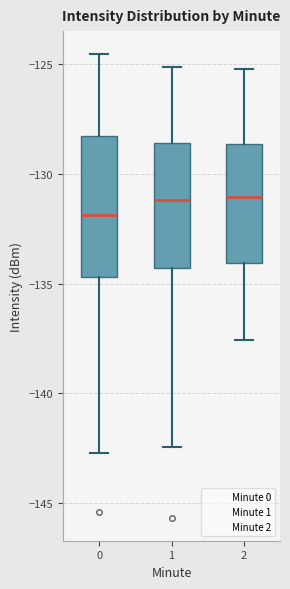

Reading left to right, transcribe this box plot: for each box, give where its median line is, the range the box spans, and where its two whiskers end, as read against the y-axis. The values are not printed on the chart, so give them approximately, as read against the axis.

0: median -132.0, box -134.5 to -128.5, whiskers -142.5 to -124.5
1: median -131.0, box -134.5 to -128.5, whiskers -142.5 to -125.0
2: median -131.0, box -134.0 to -128.5, whiskers -137.5 to -125.0